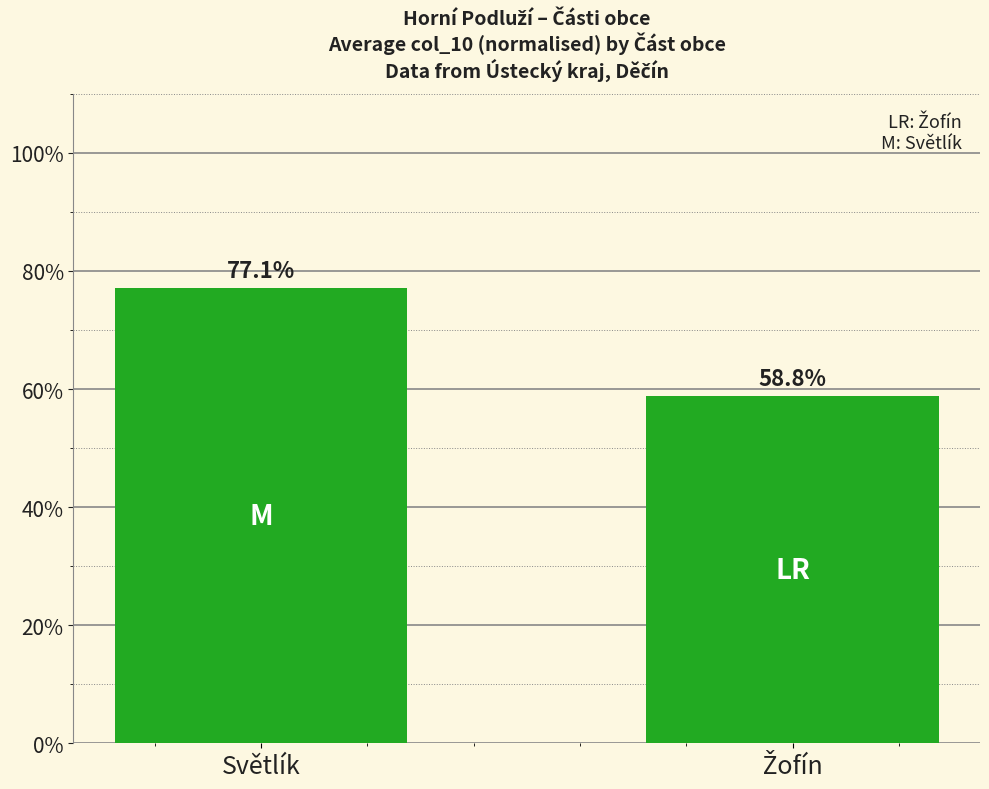

The value at Světlík is 119.0. True or false?

False